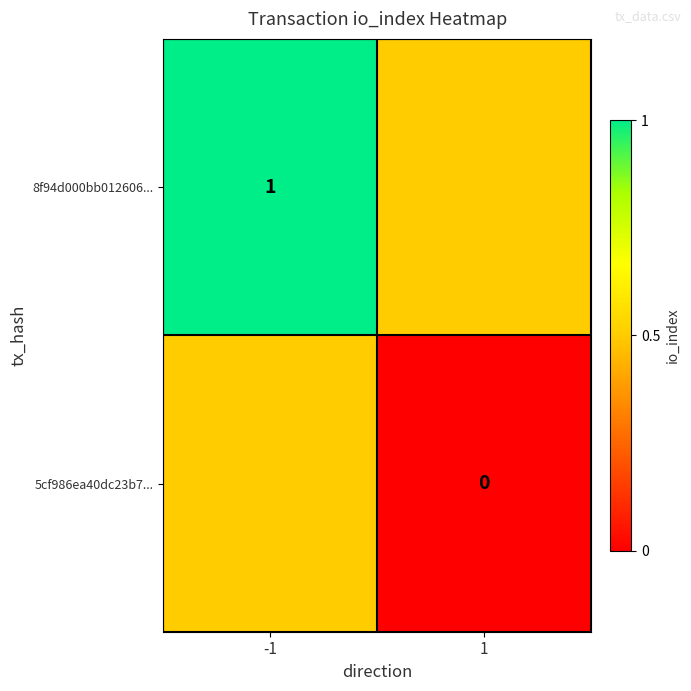

What is the lowest value of the 8f94d000bb012606... series?

0.5